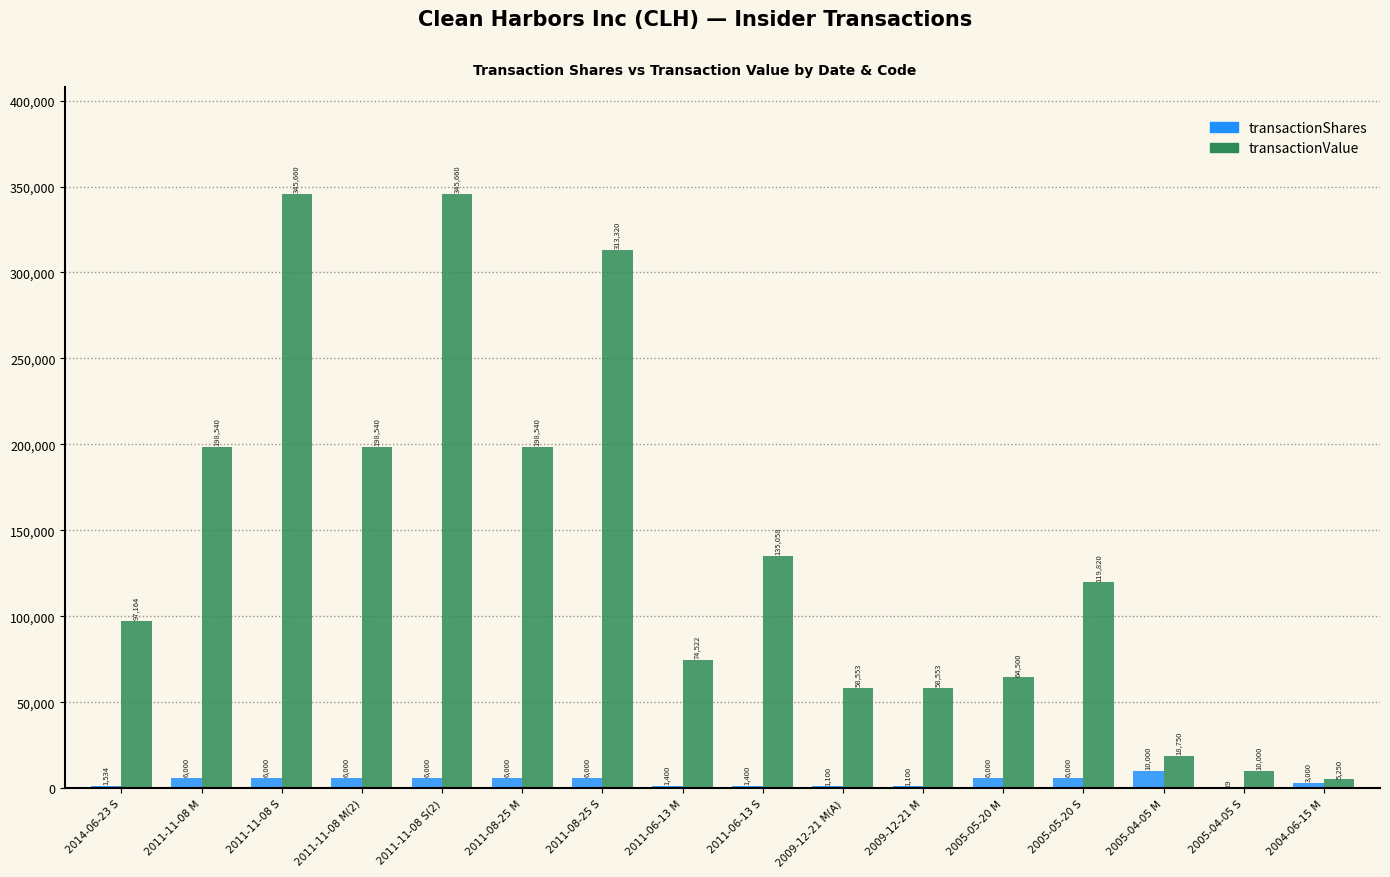

What is the total value across all series at 2005-05-20 M?

70500